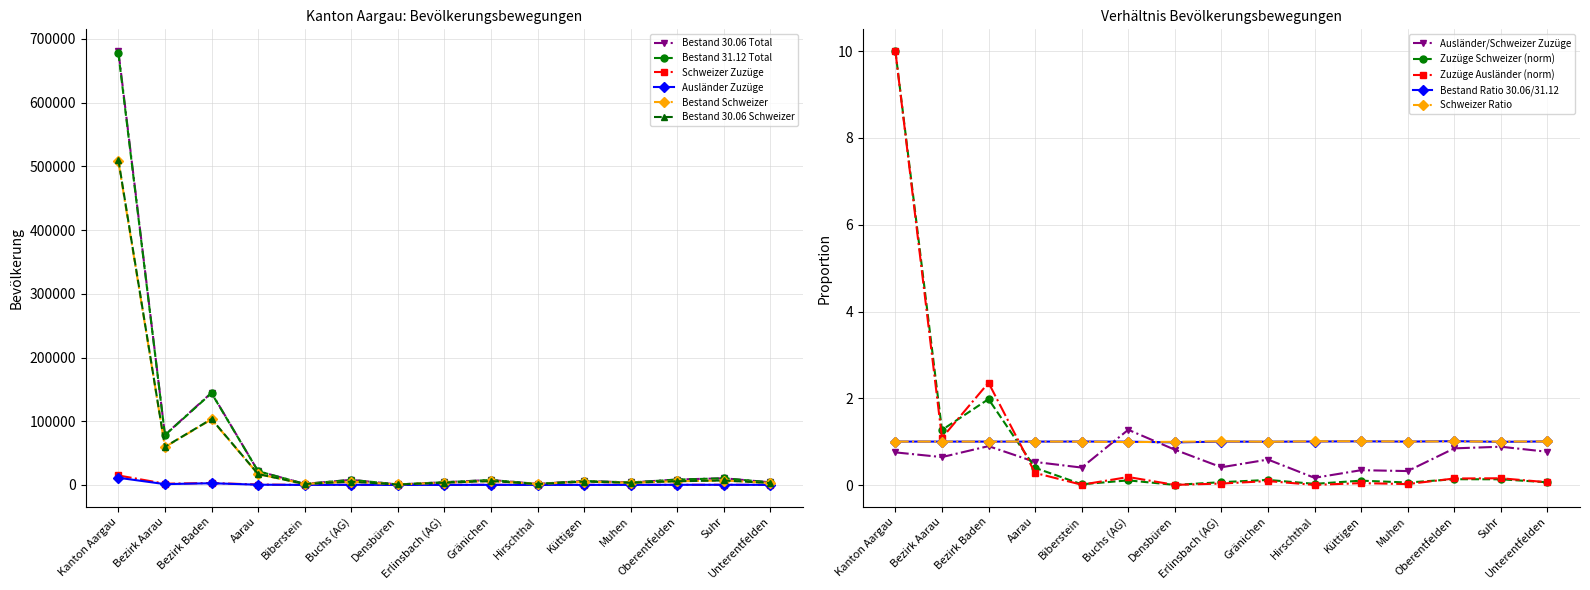

Where does the Bestand Schweizer series first go above 5217?

Kanton Aargau